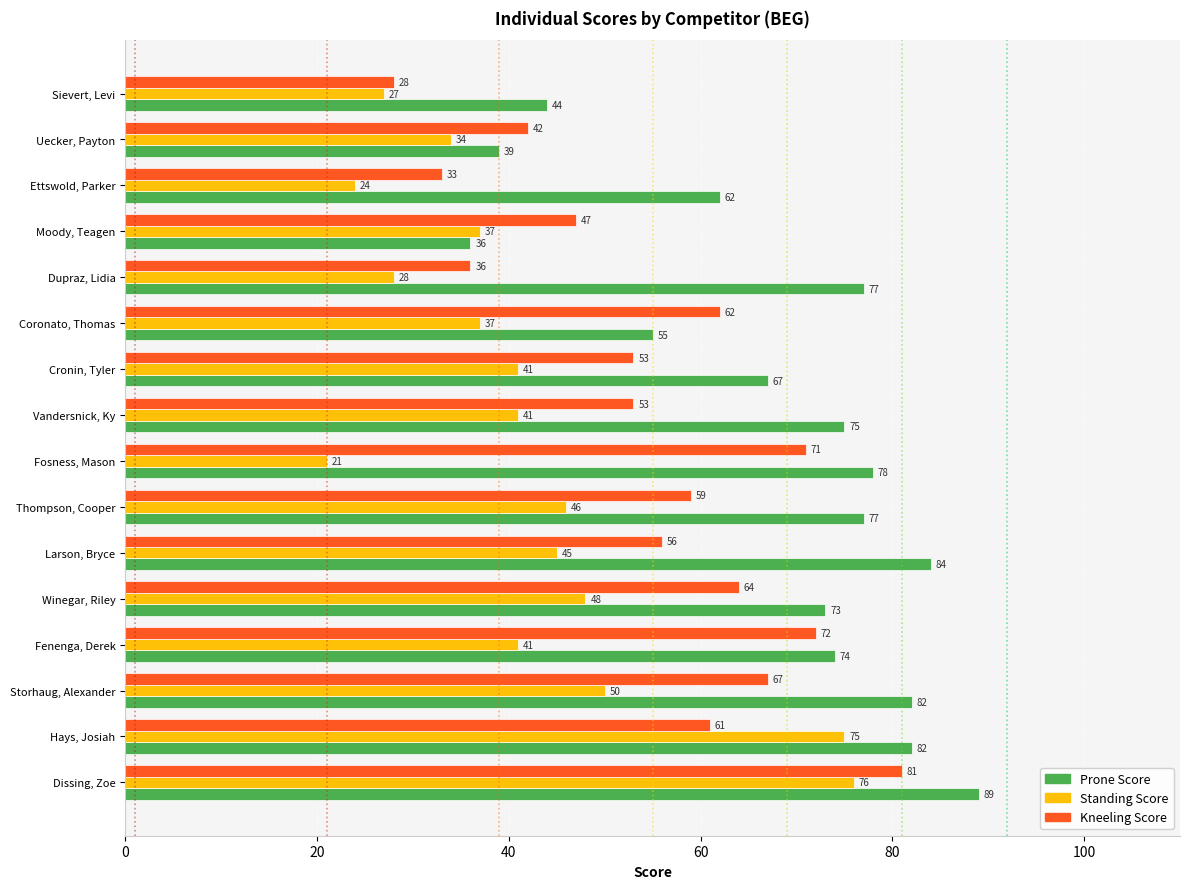

At which label is Prone Score closest to 62?

Ettswold, Parker